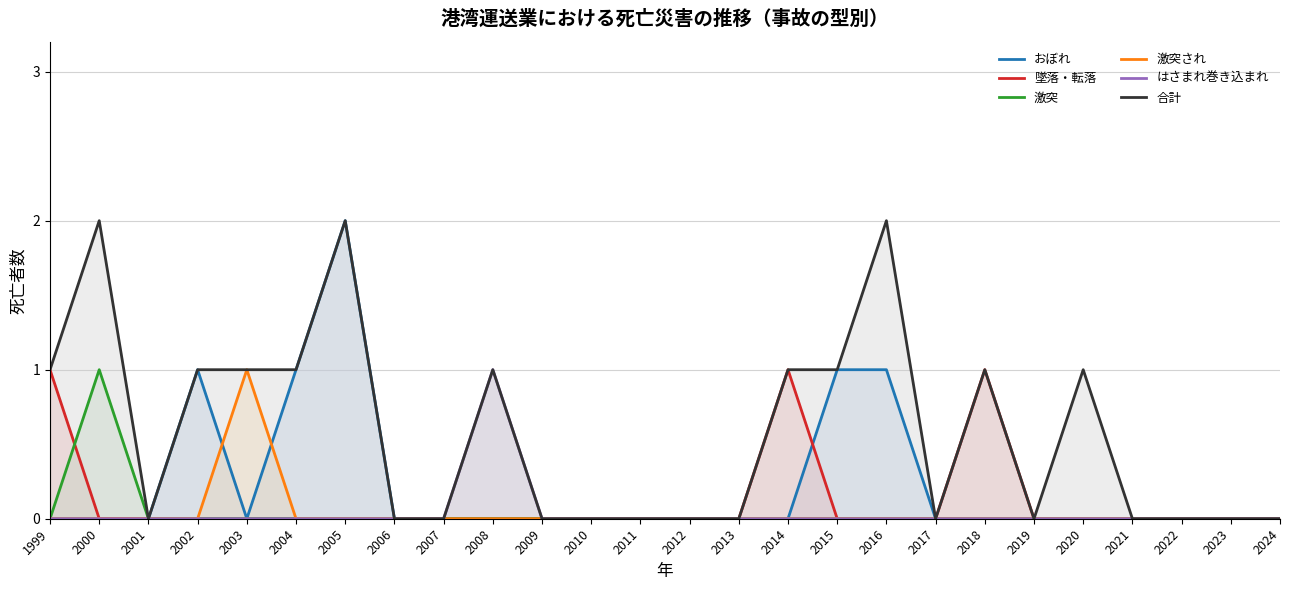

The おぼれ series shows 1 at 2021. True or false?

False